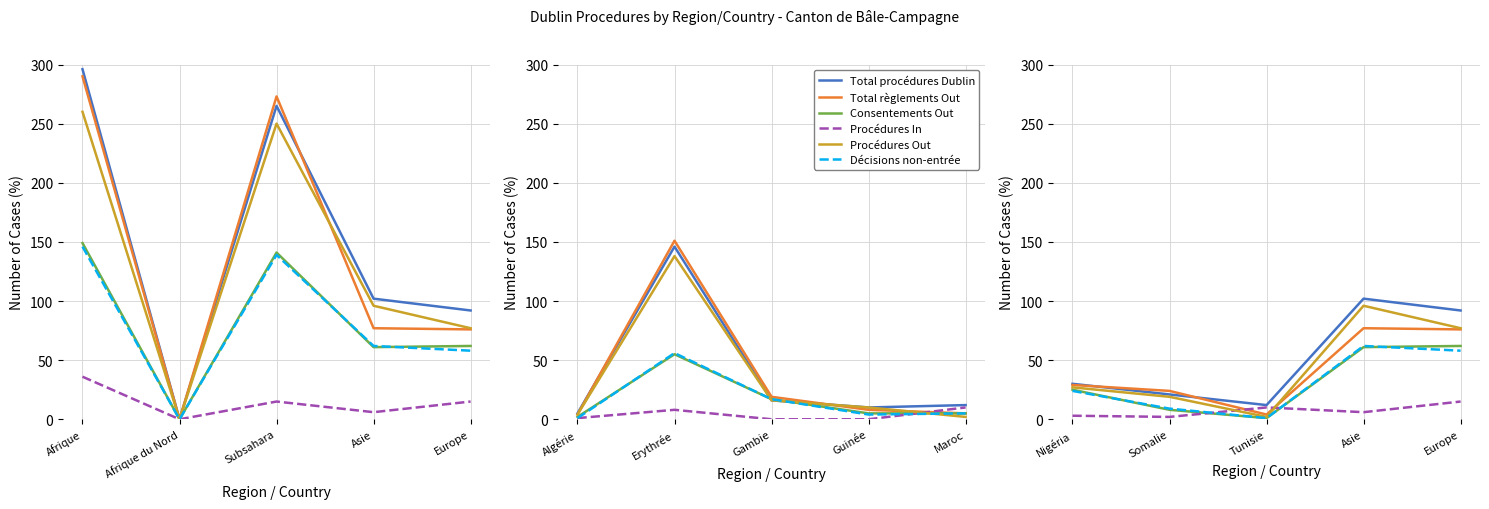

In Procédures Out, how many points are higher than both neighbors (excluding endpoints)?

1